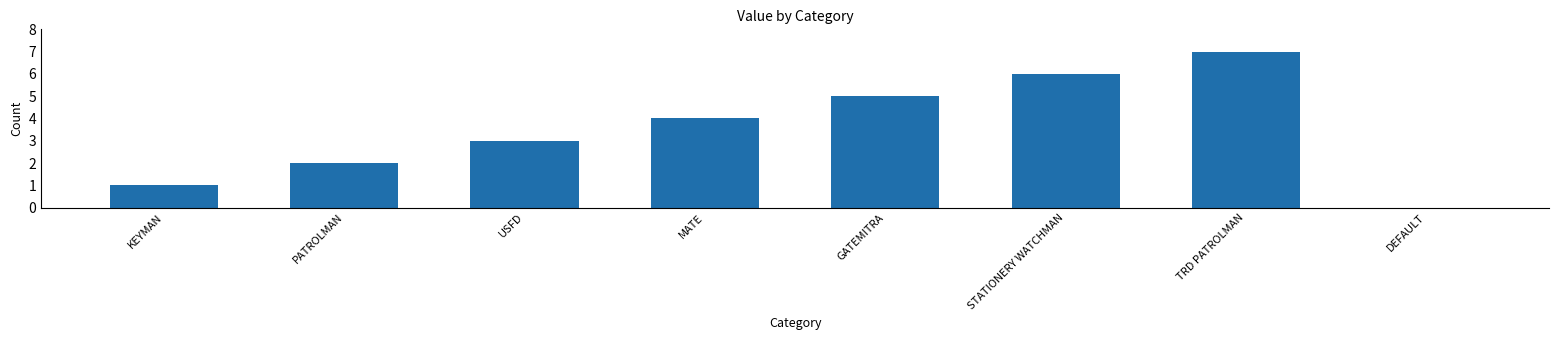

Count the number of categories in the chart.

8